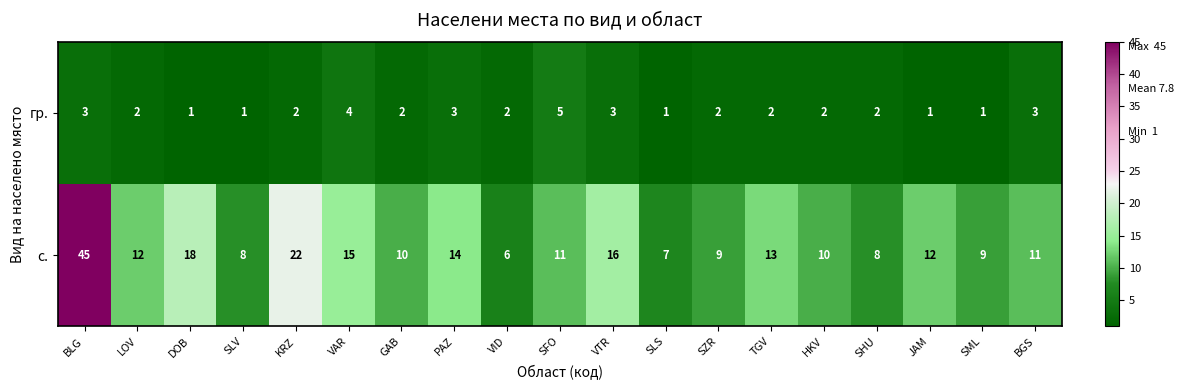

What is the average value of the с. series?

13